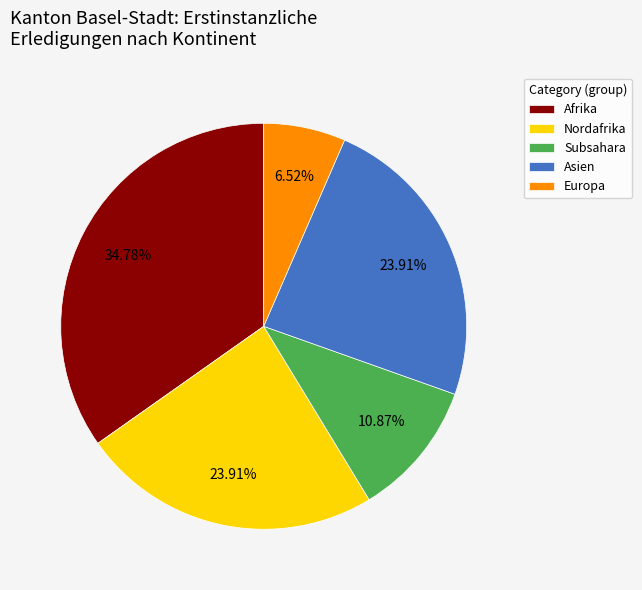

Count the number of slices in the pie.

5